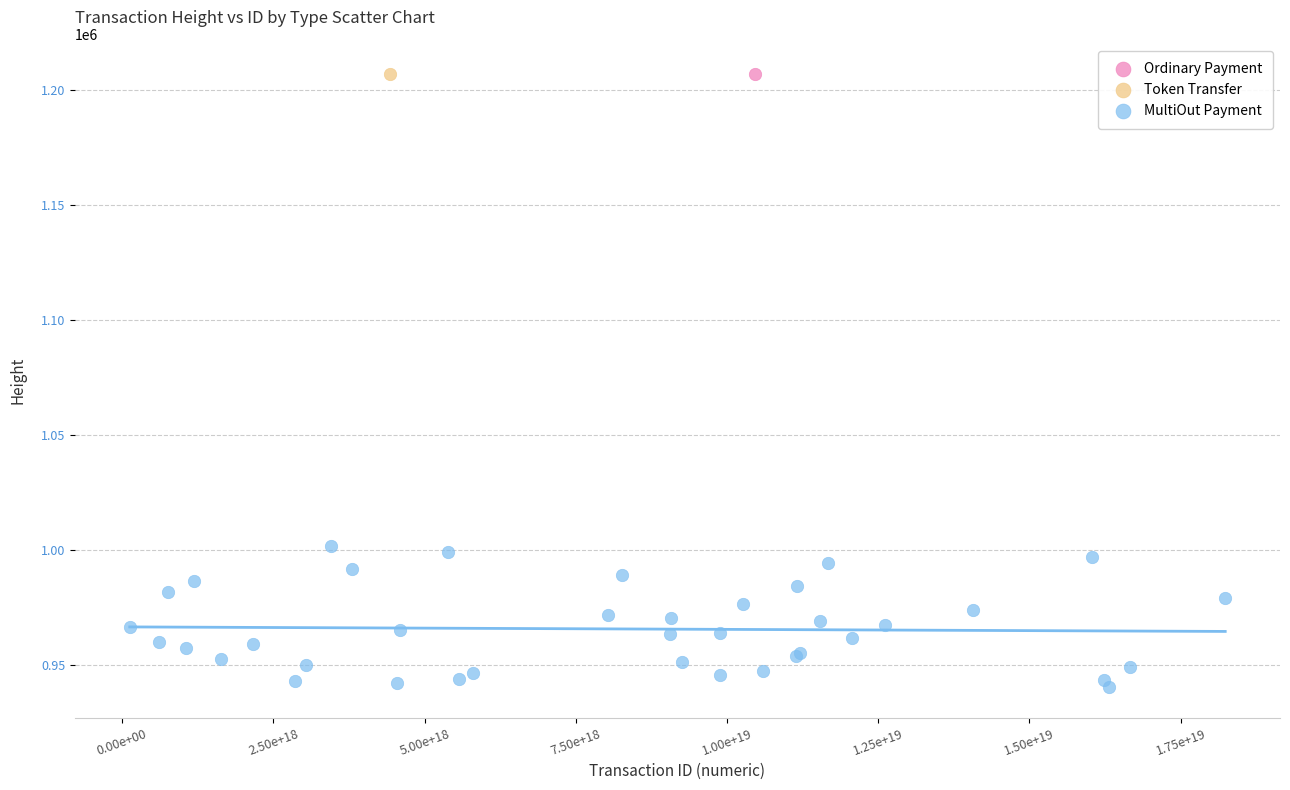

What are all the series names shown in the legend?

Ordinary Payment, Token Transfer, MultiOut Payment